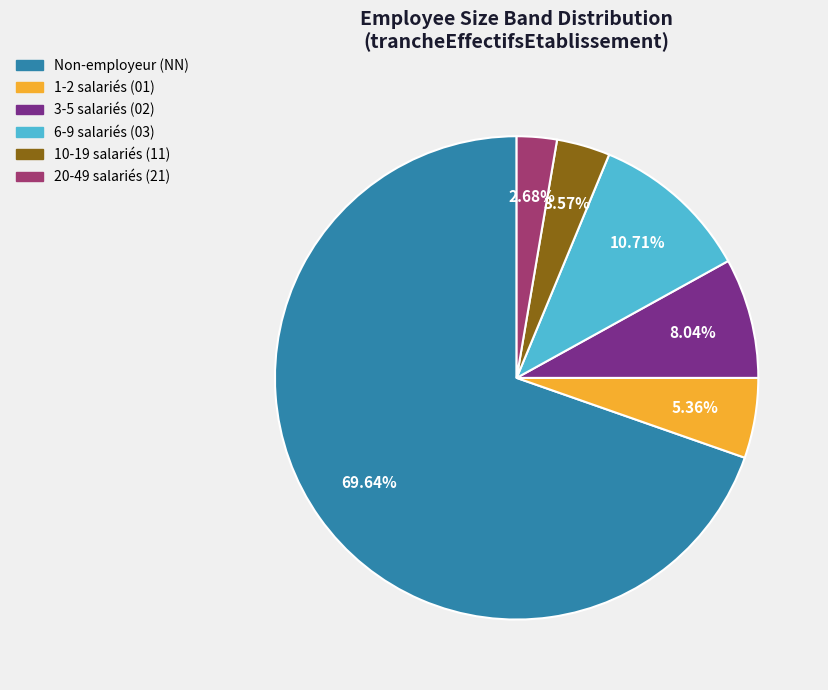

Is there a majority slice in this chart?

Yes